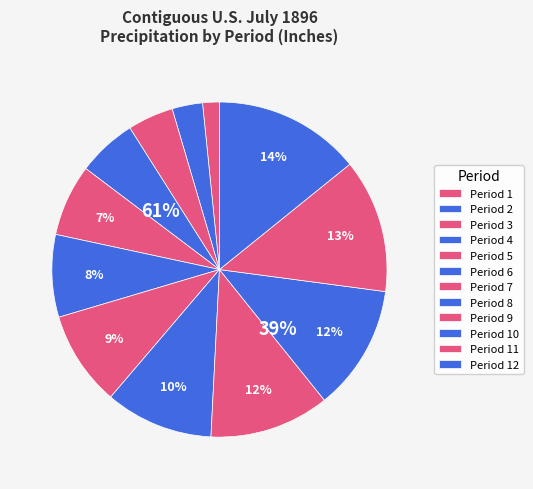

Does 1 account for over 50% of the chart?

No